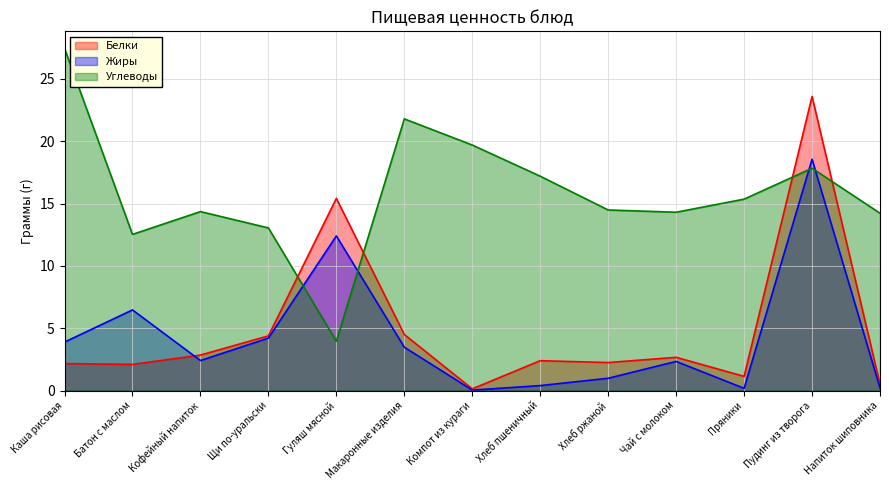

True or false: Жиры has more than 2 points higher than both neighbors.

True